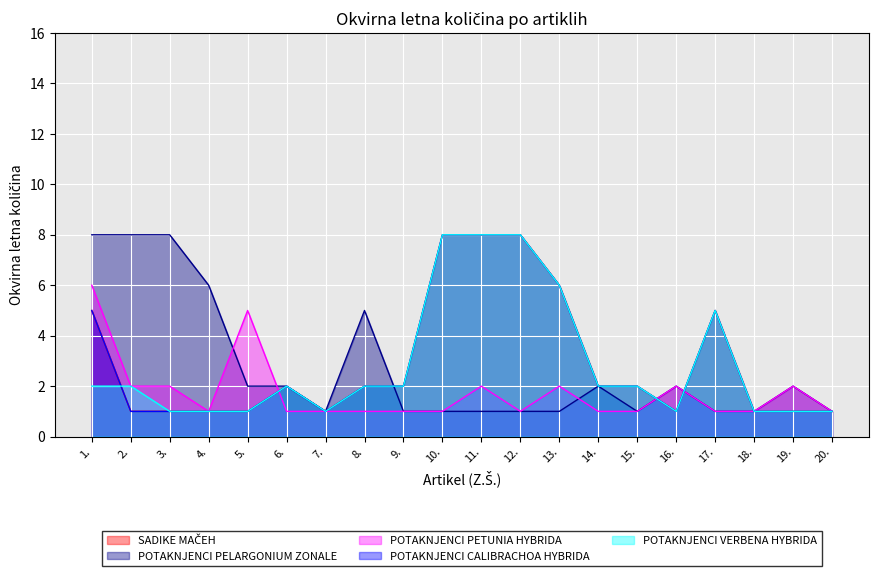

Which label corresponds to the smallest value in the chart?

2.